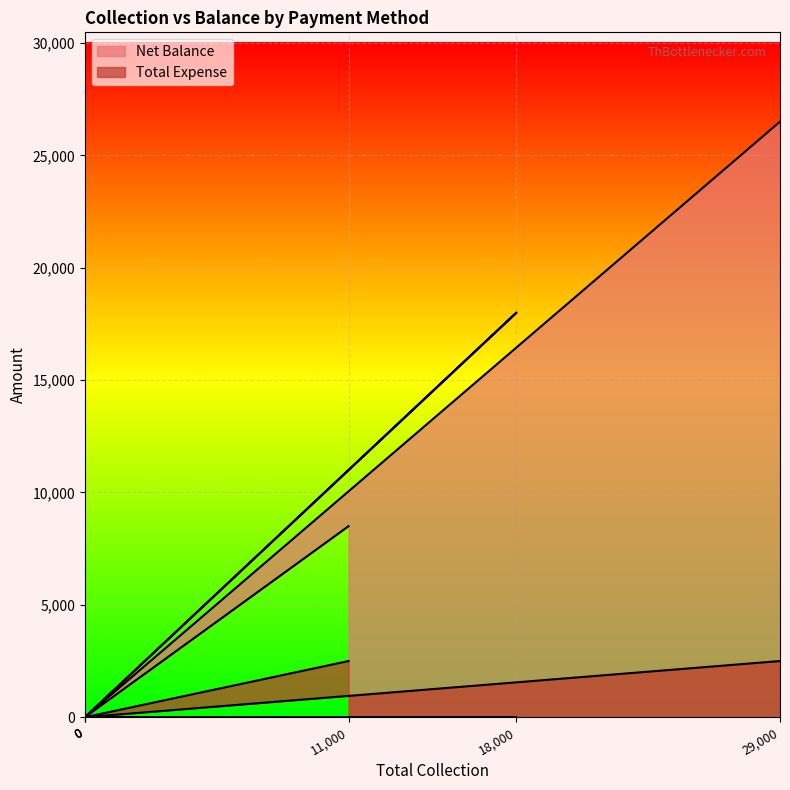

True or false: Total Expense and Net Balance intersect in this chart.

False